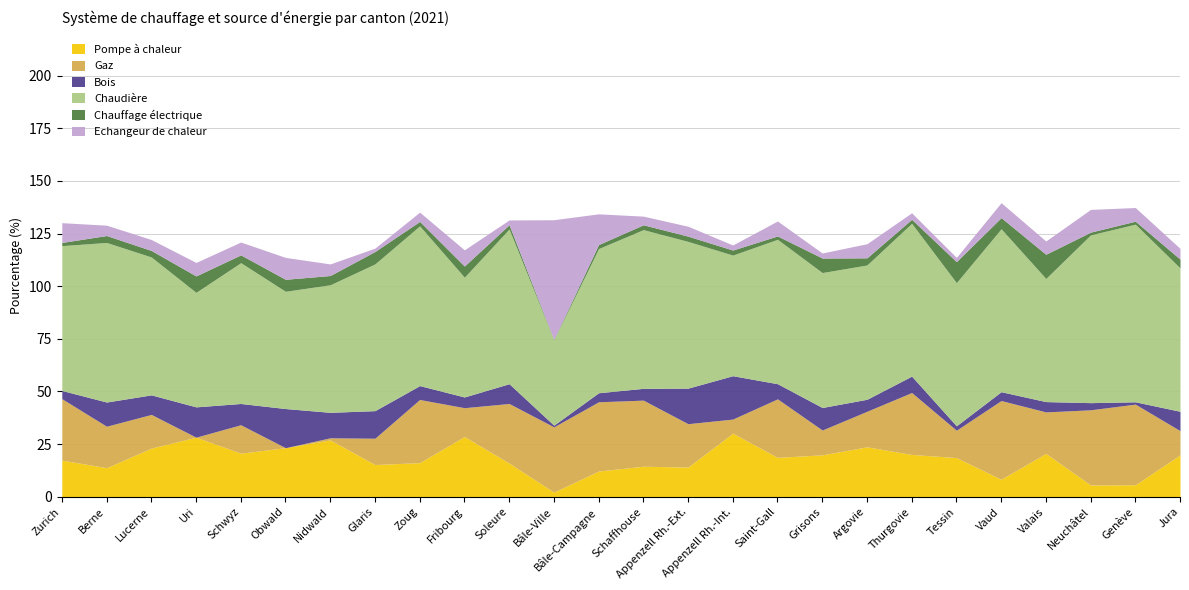

Is it true that Chaudière equals 118.3 at Appenzell Rh.-Ext.?

False